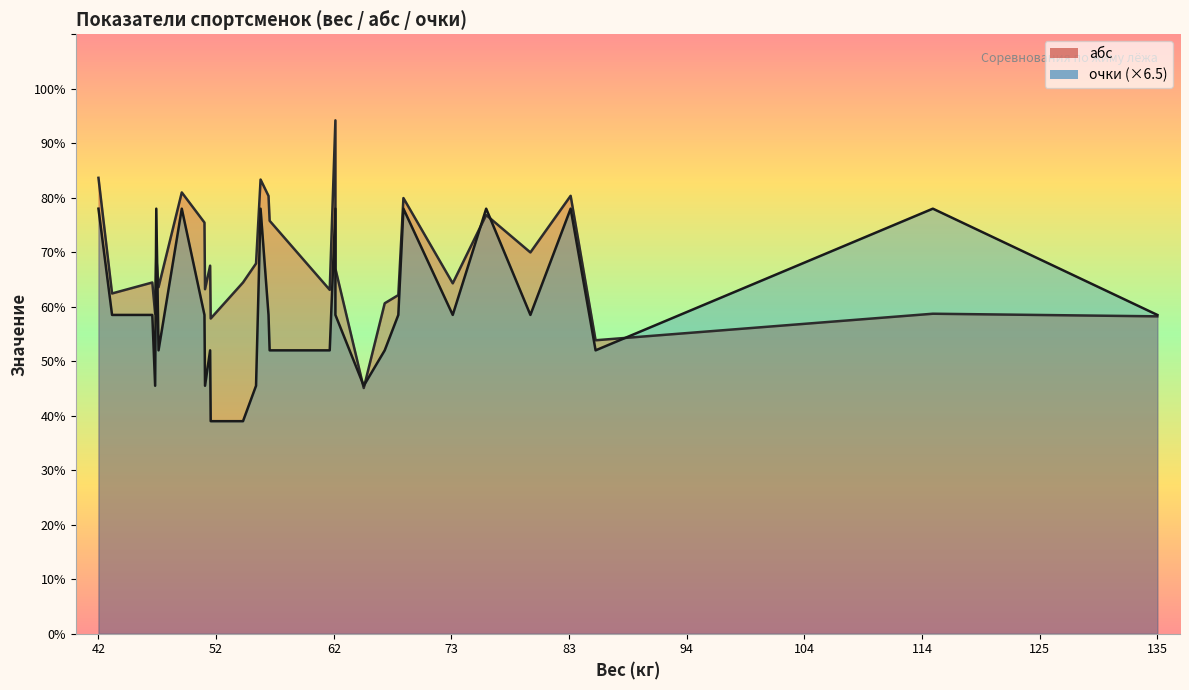

In очки×6.5 (линия), how many points are higher than both neighbors (excluding endpoints)?

9